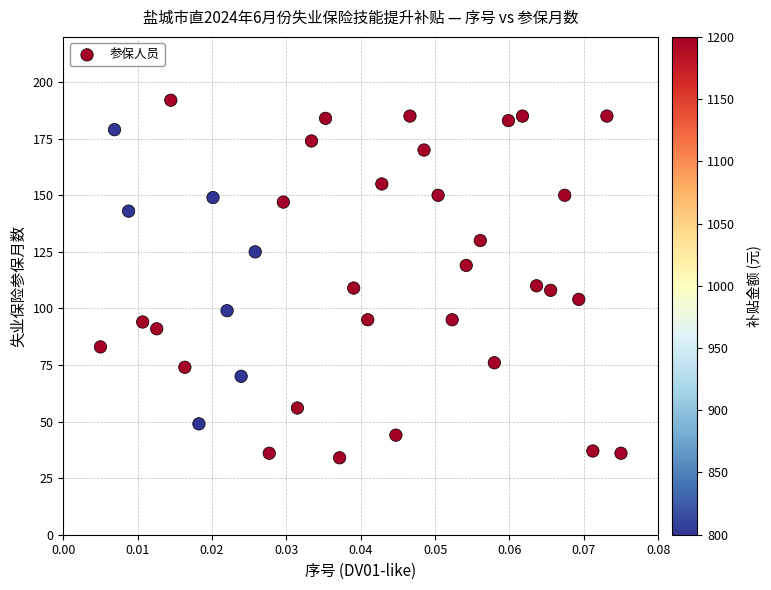

What is the range of Y values (max minus min)?

158